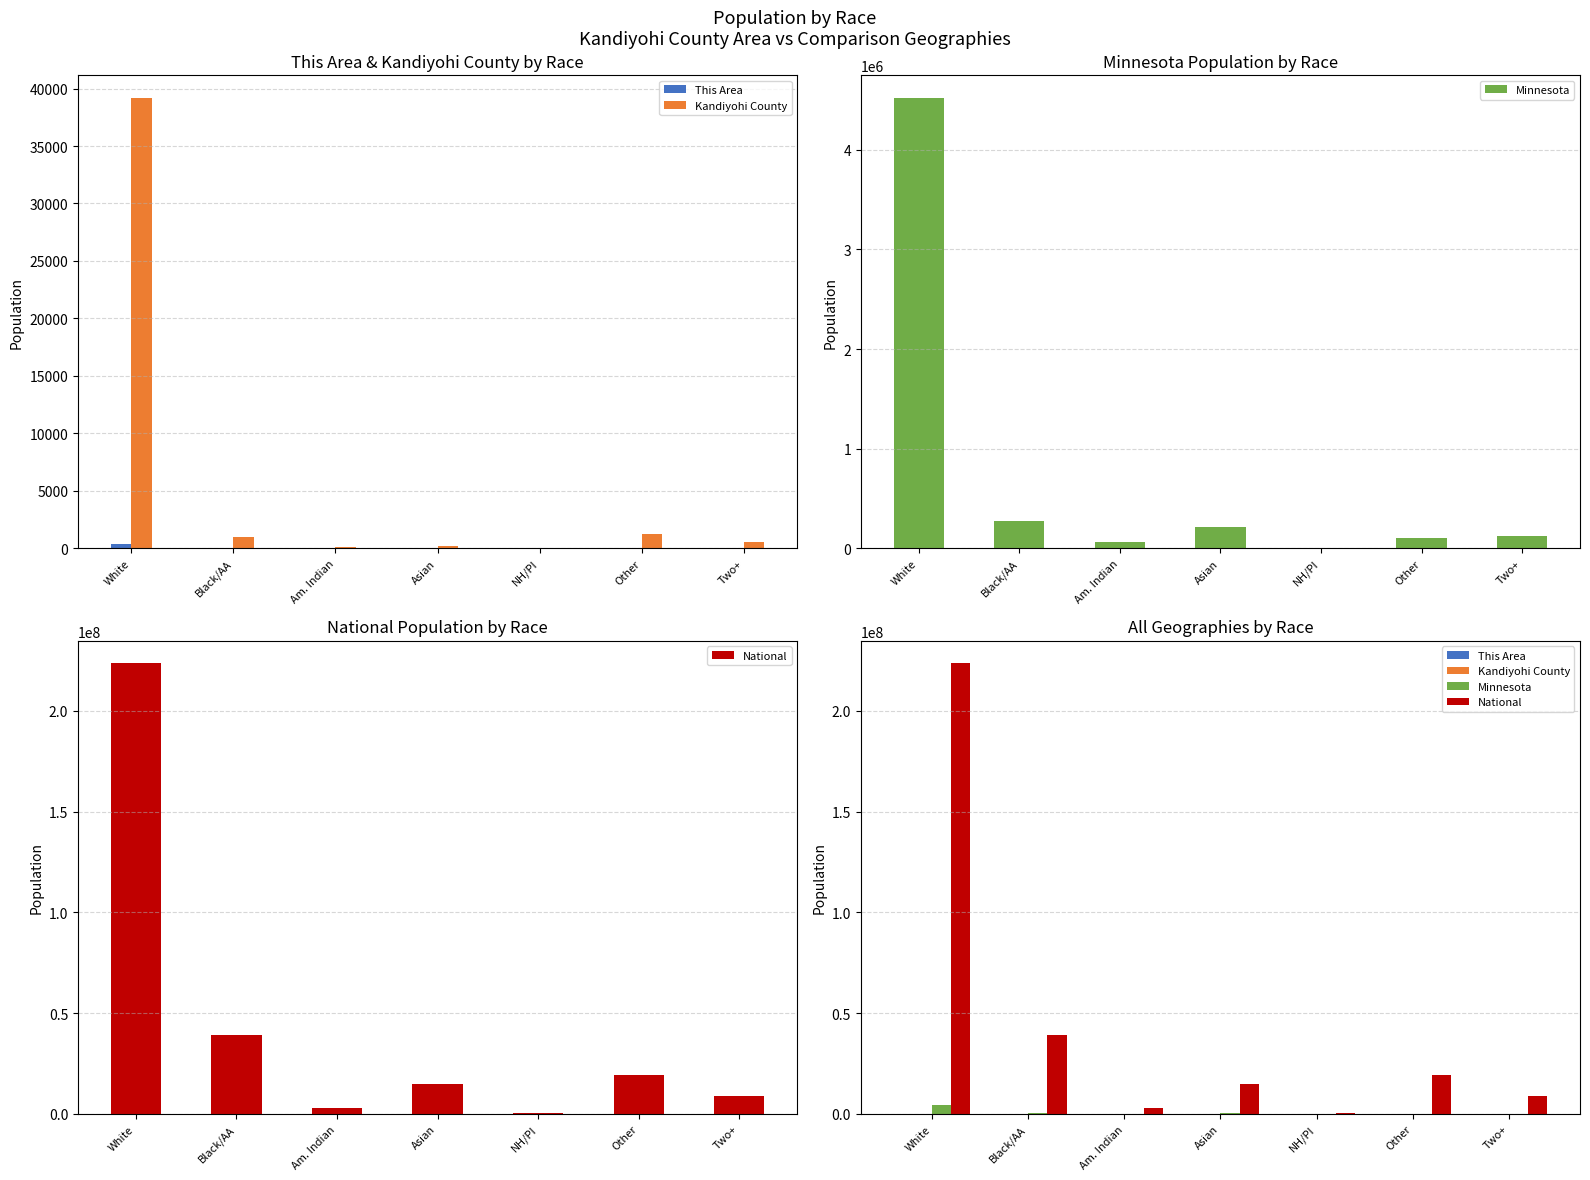

What are all the series names shown in the legend?

This Area, Kandiyohi County, Minnesota, National